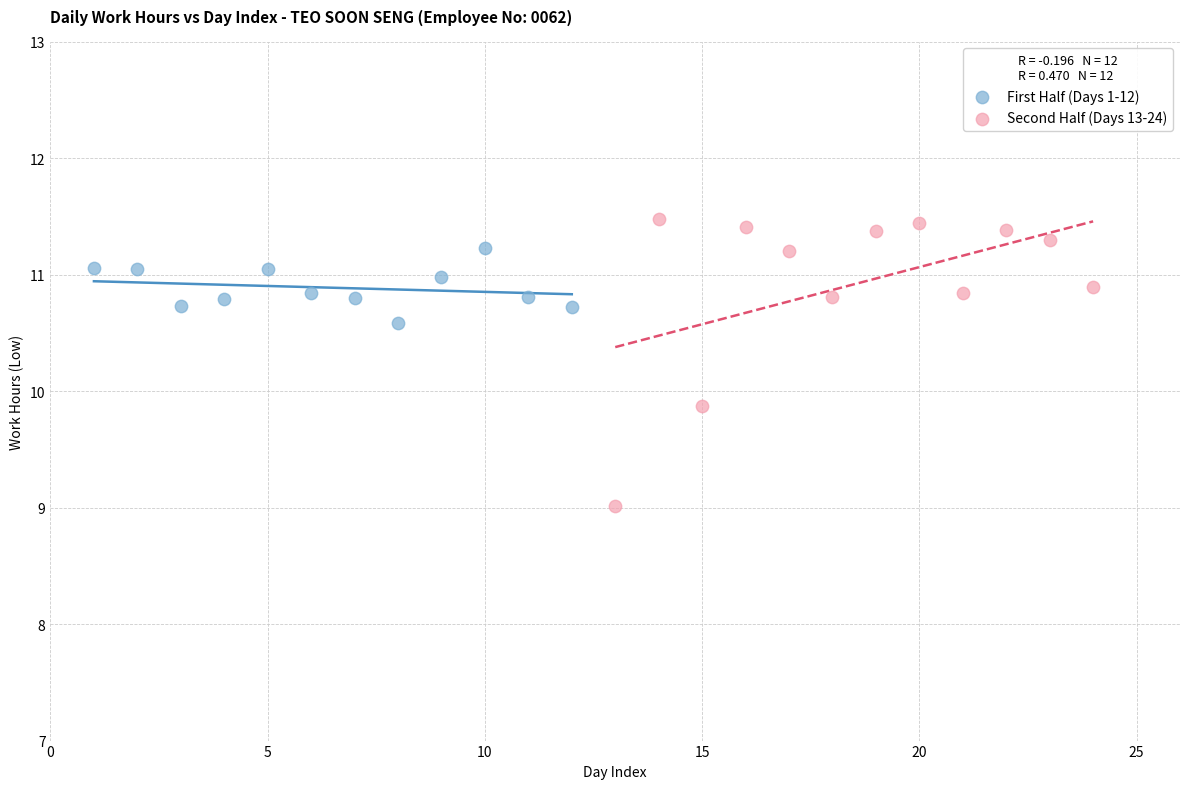

Which series has the largest Y range (max minus min)?

Second Half (Days 13-24)